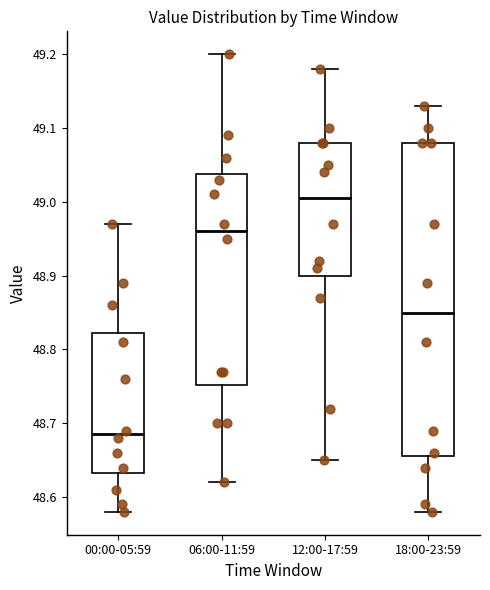

Reading left to right, transcribe this box plot: for each box, give where its median line is, the range the box spans, and where its two whiskers end, as read against the y-axis. The values are not printed on the chart, so give them approximately, as read against the axis.

00:00-05:59: median 48.69, box 48.63 to 48.82, whiskers 48.58 to 48.97
06:00-11:59: median 48.96, box 48.75 to 49.04, whiskers 48.62 to 49.20
12:00-17:59: median 49.01, box 48.90 to 49.08, whiskers 48.65 to 49.18
18:00-23:59: median 48.85, box 48.66 to 49.08, whiskers 48.58 to 49.13